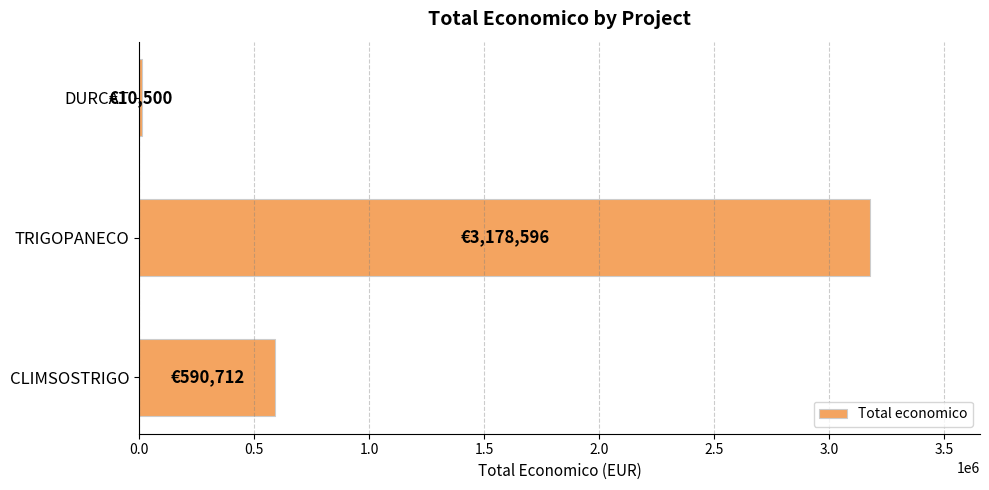

What is the sum of all values?

3779808